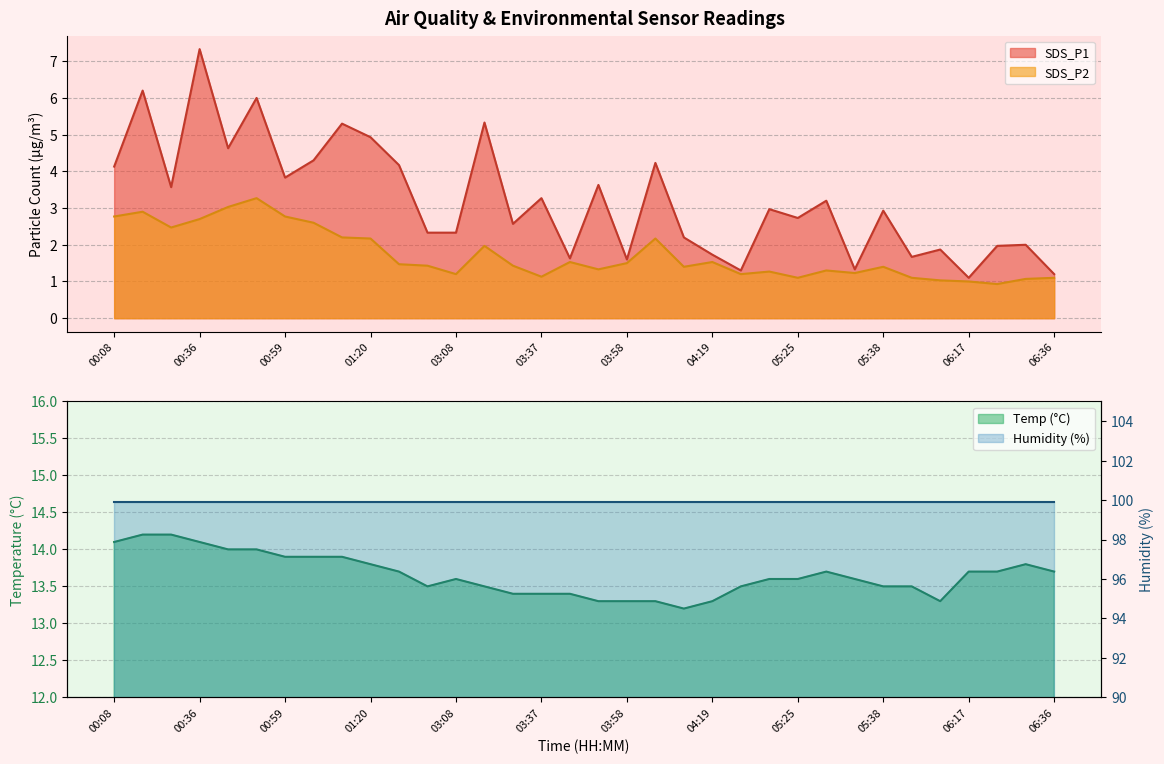

At which label does SDS_P1 first exceed 2?

00:08